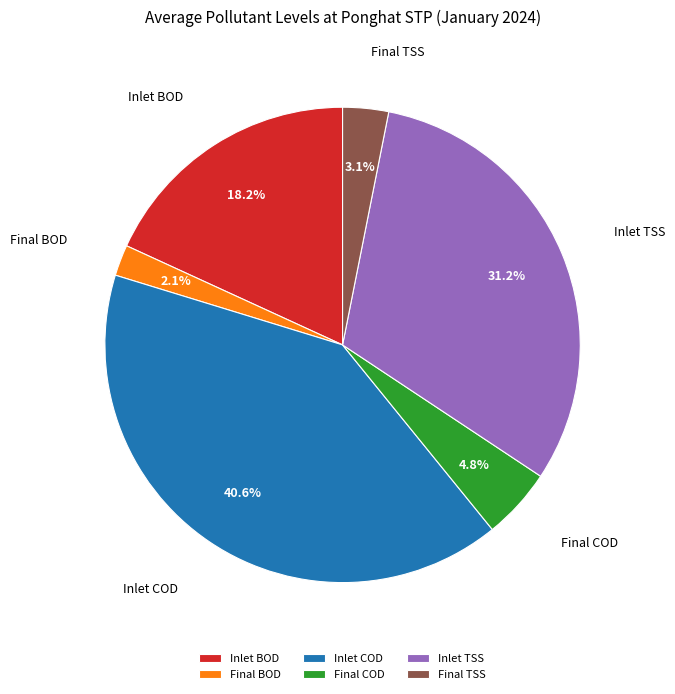

Which slice is the largest?

Inlet COD